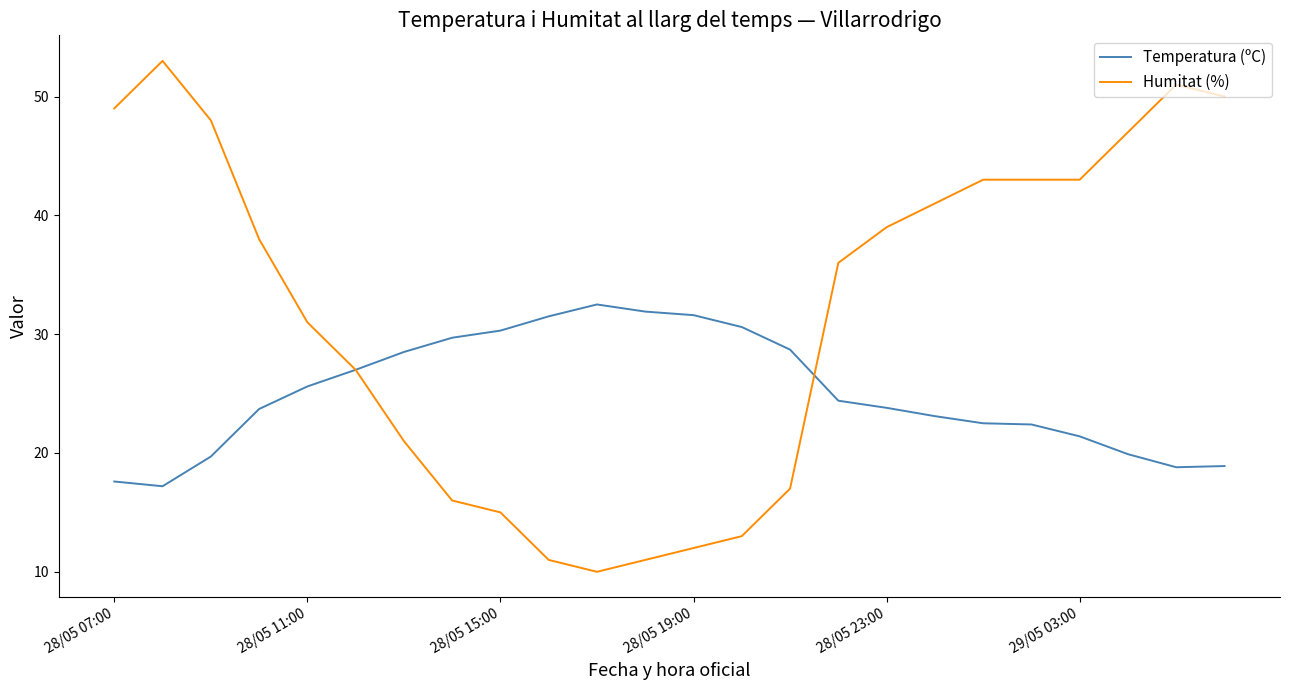

Rank the series by their maximum value, from lowest to highest.

Temperatura (ºC), Humitat (%)